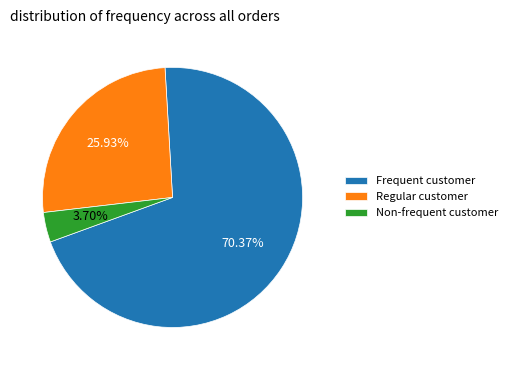

Is the sum of Frequent customer and Regular customer greater than half?

Yes